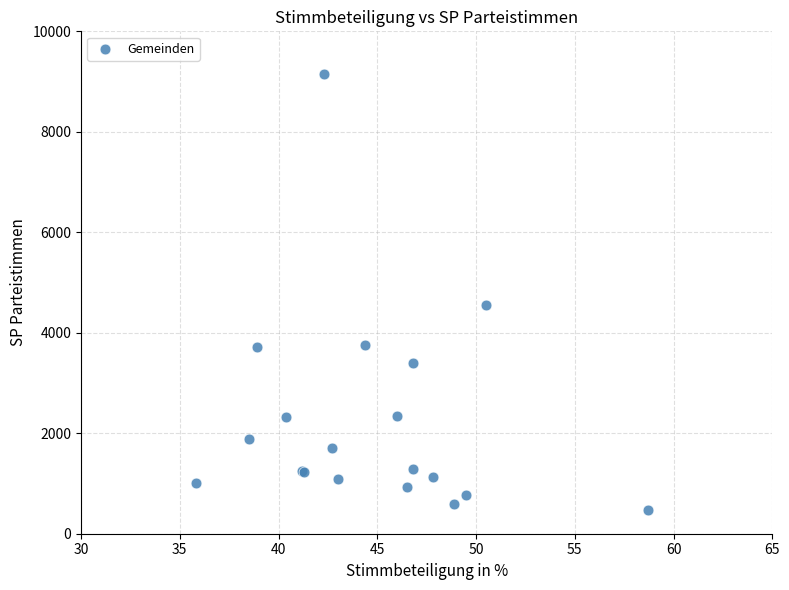

What Y value in the scatter plot is closest to 4812?

4548